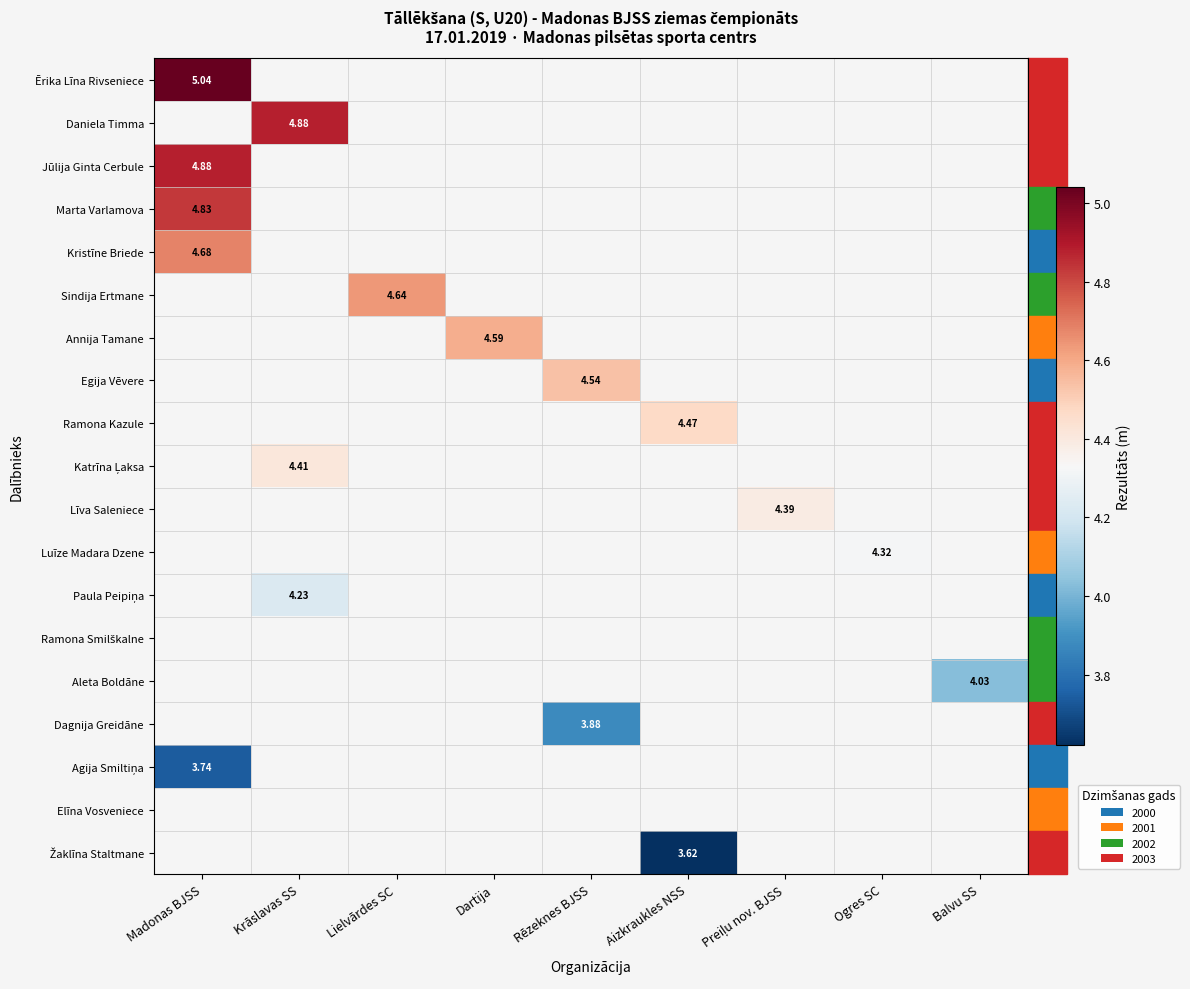

At which label does Egija Vēvere first exceed 4?

Rēzeknes BJSS